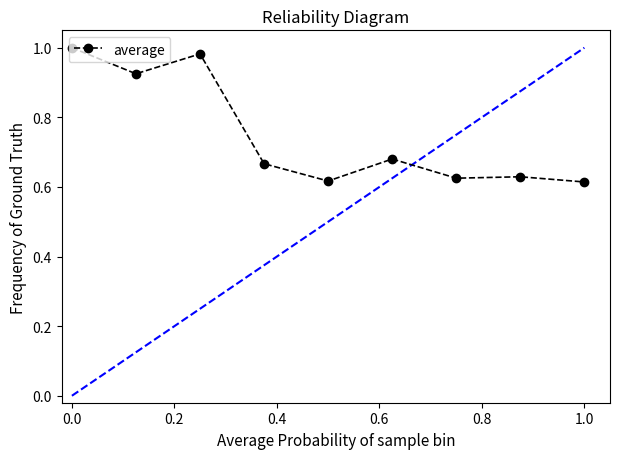

What is the difference between the second highest and second lowest values?

0.4